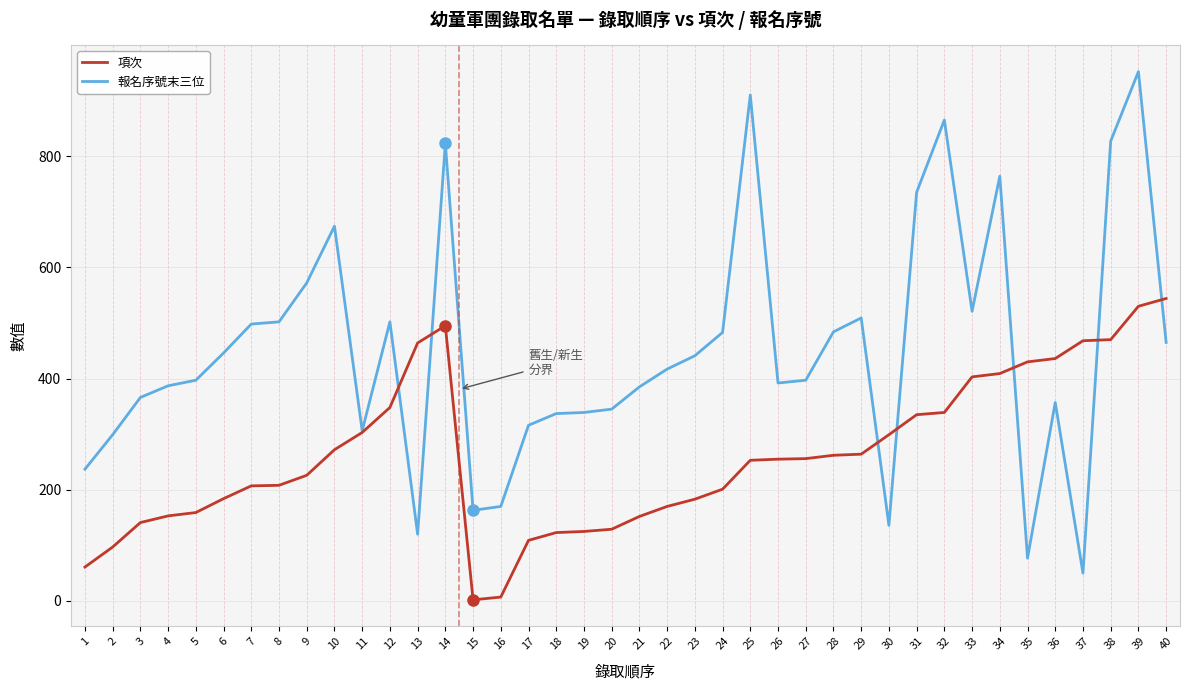

True or false: 報名序號末三位 has a value of 397 at 27.

True